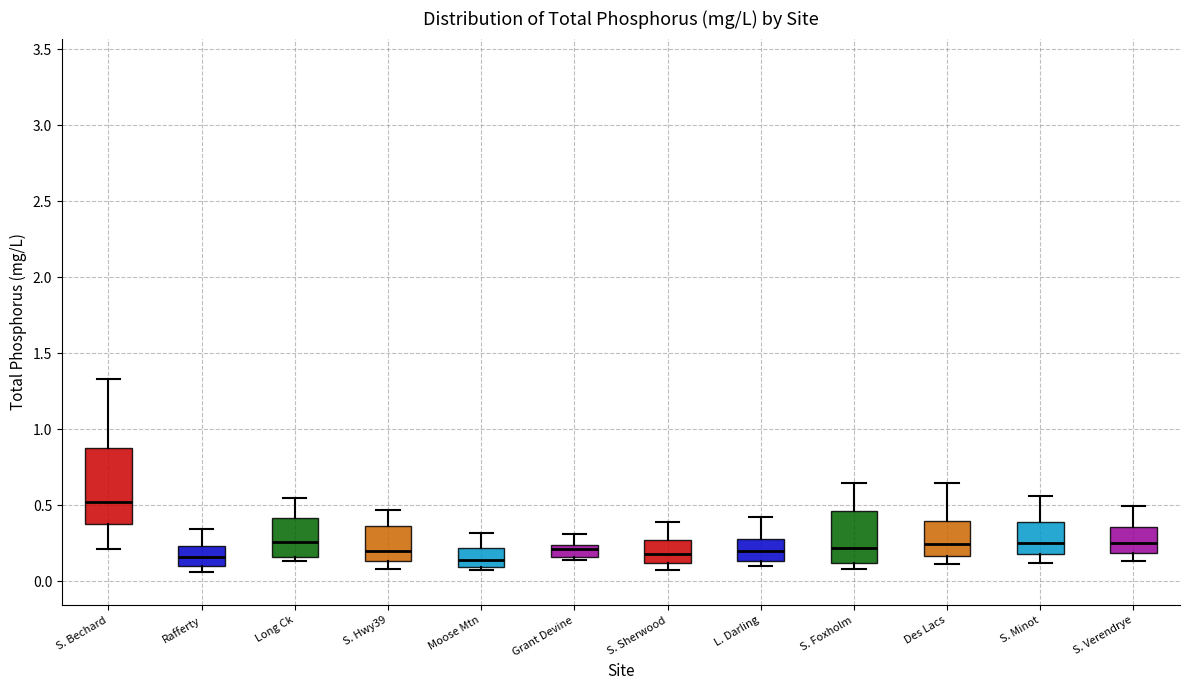

Where does the lower whisker of the box for Des Lacs end on the y-axis? The values are not printed on the chart, so give them approximately, as read against the axis.

0.10